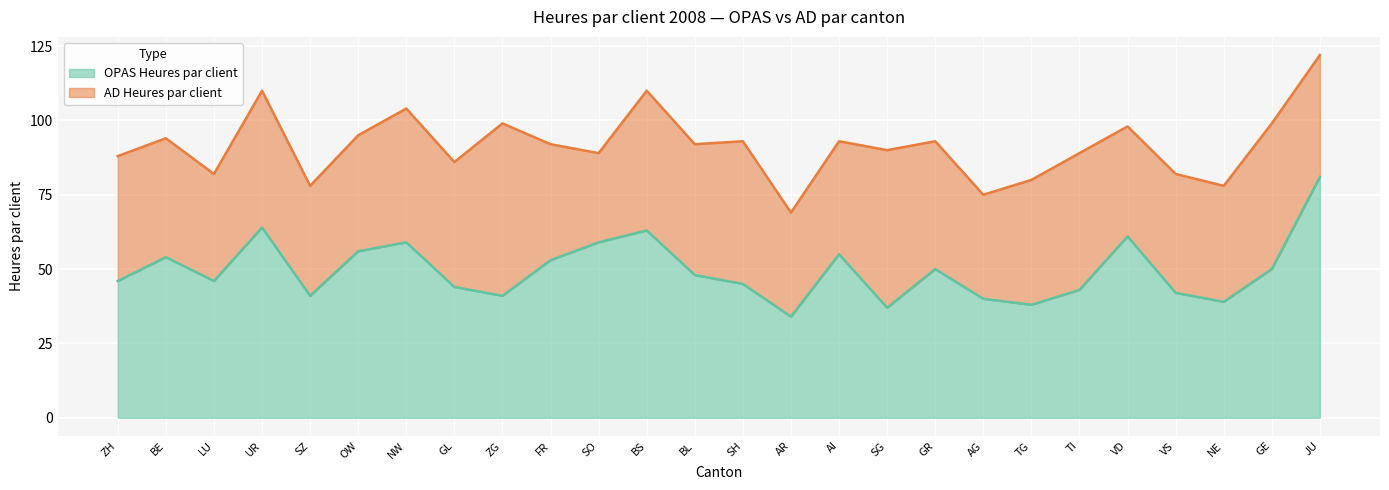

True or false: the data shows 89 at BS.

False